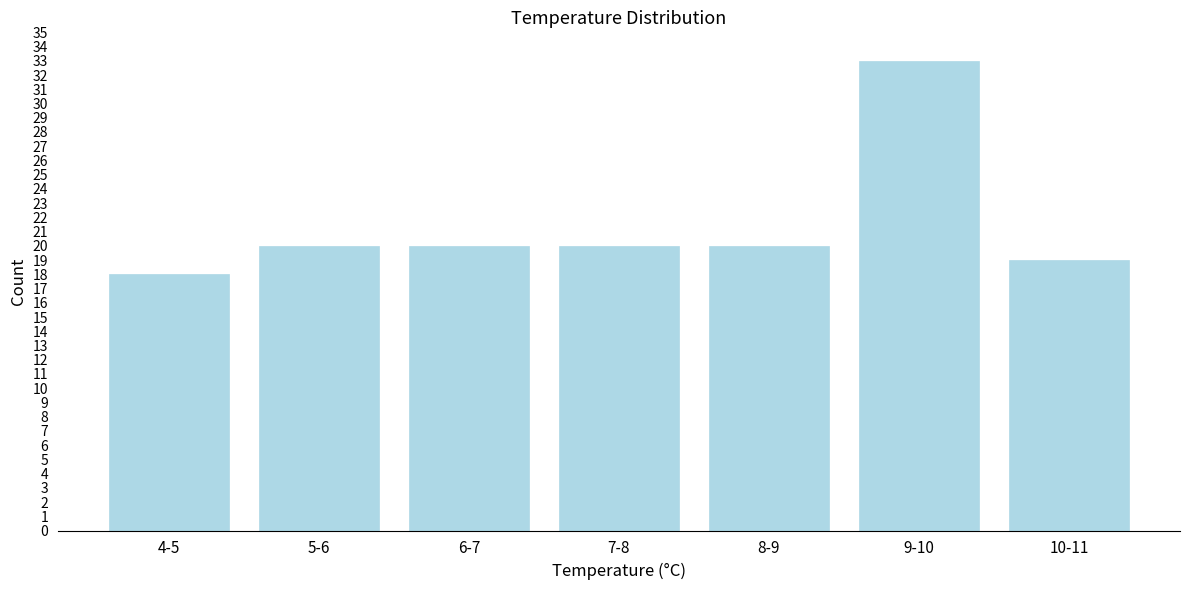

Reading left to right, transcribe all the data shown in this chart.

4-5=18	5-6=20	6-7=20	7-8=20	8-9=20	9-10=33	10-11=19